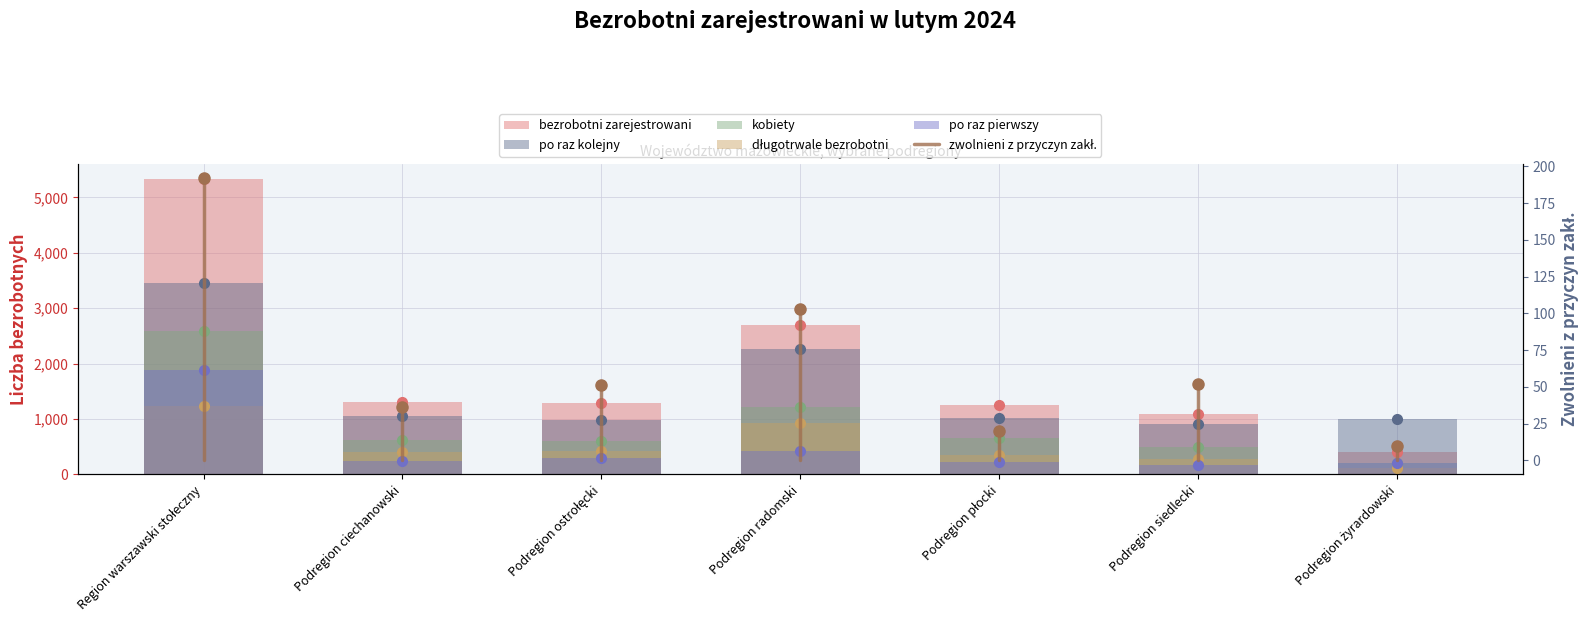

At how many categories does at least one series exceed 2820?

1